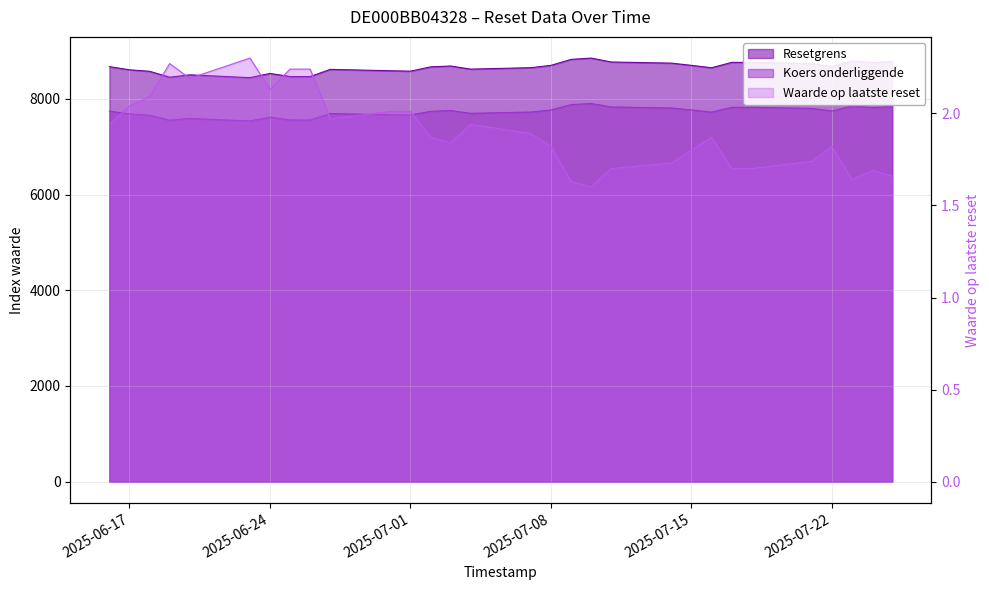

True or false: Resetgrens and Koers onderliggende cross at least once.

False